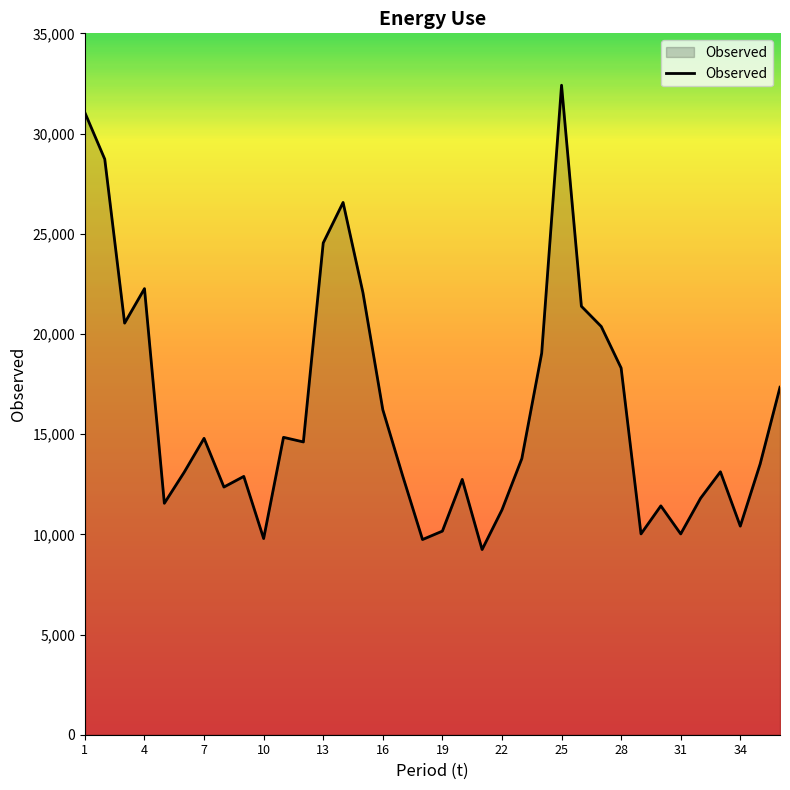

What is the greatest value displayed?

32410